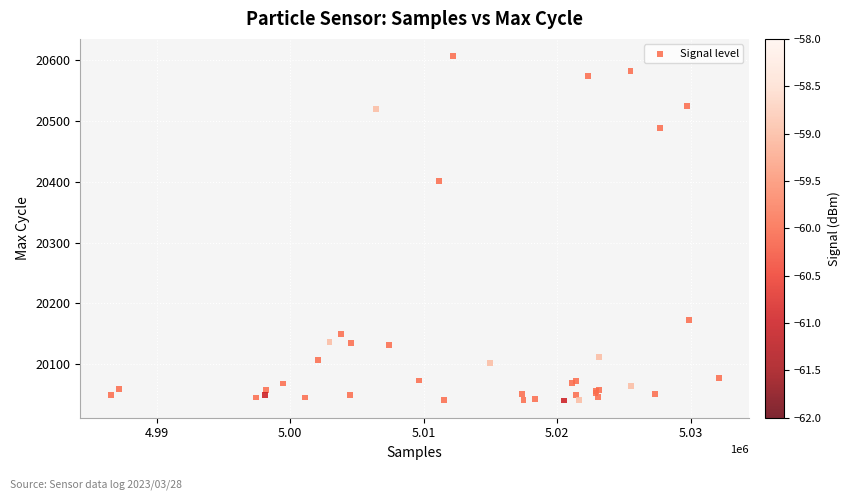

What Y value in the scatter plot is closest to 20323?

20401